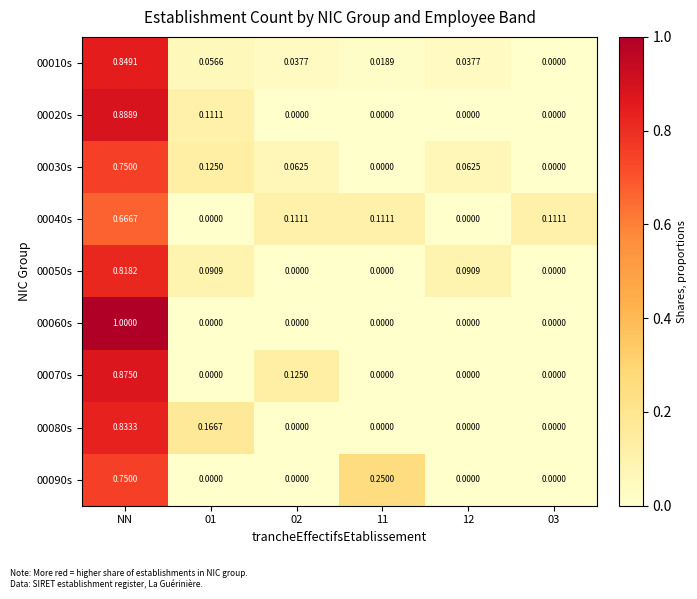

Is the value of 00040s at NN greater than the value of 00080s at 01?

Yes